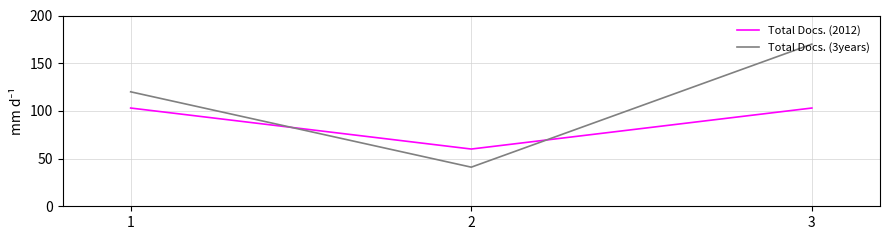

What value does the Total Docs. (3years) series have at 1?

120